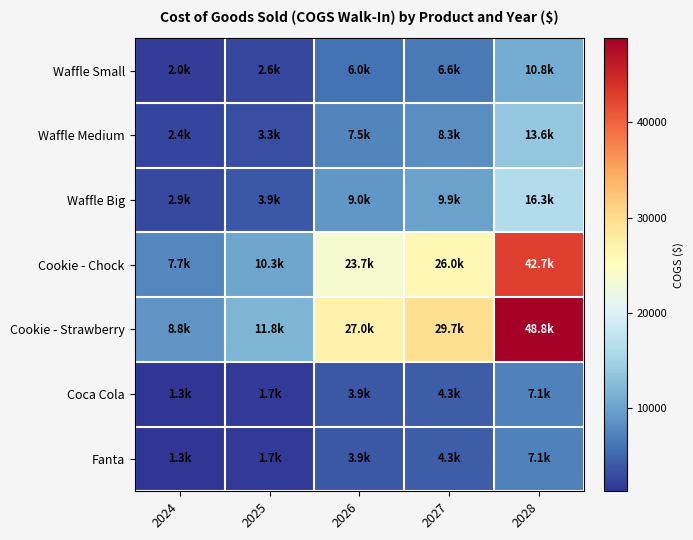

Count the number of categories in the chart.

5